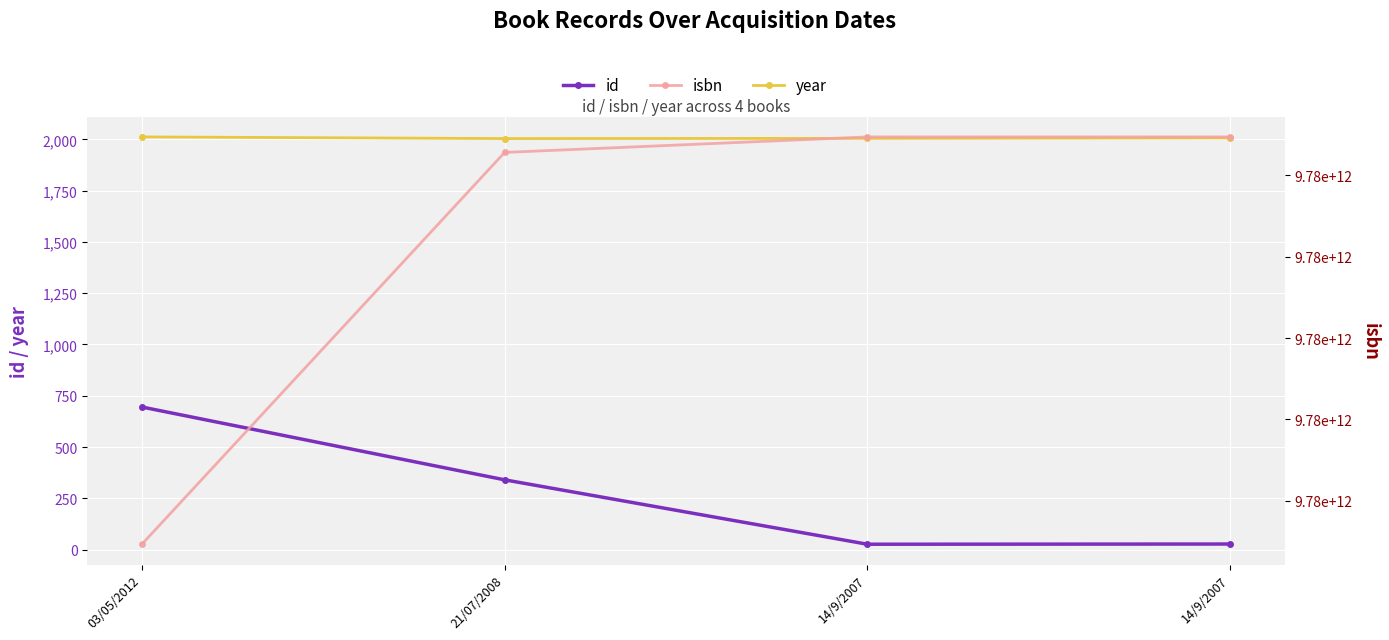

What is the difference between the second highest and minimum values in the isbn series?

100154595